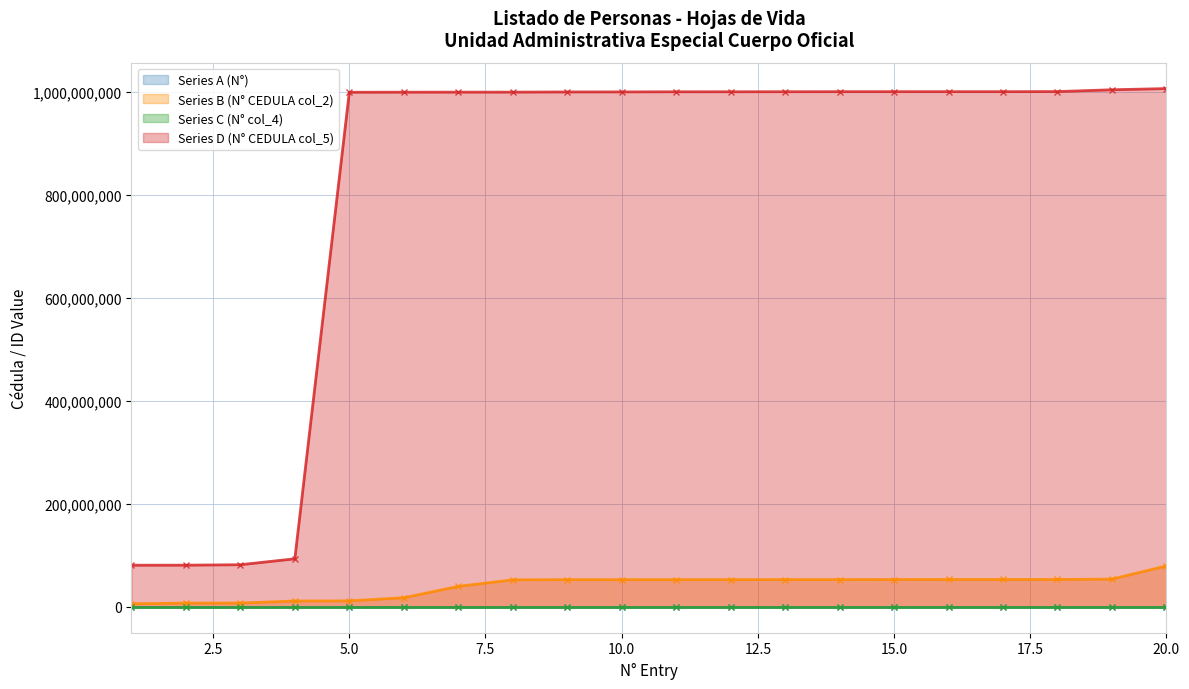

What is the value of the Series A (N°) point at the 19th from the left?

19